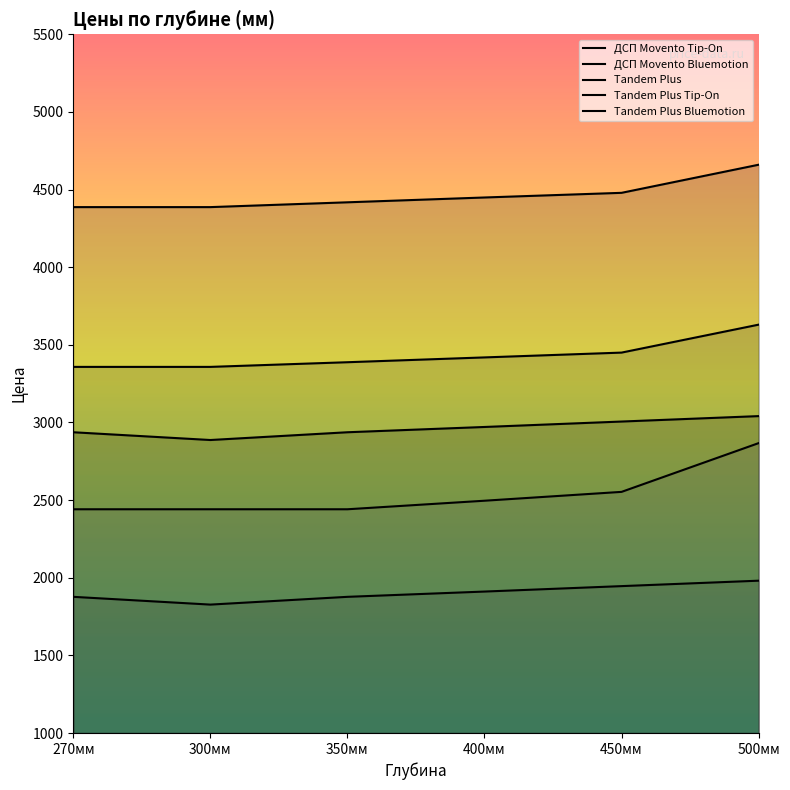

True or false: ДСП Movento Tip-On and Tandem Plus intersect in this chart.

False